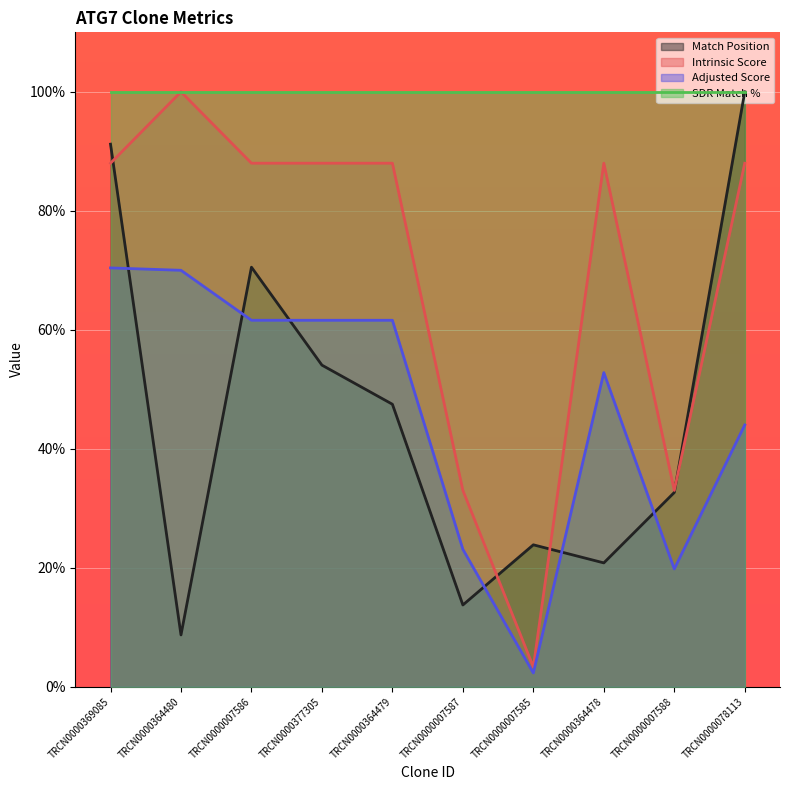

What is the difference between the second highest and second lowest values in the Match Position series?

77.5